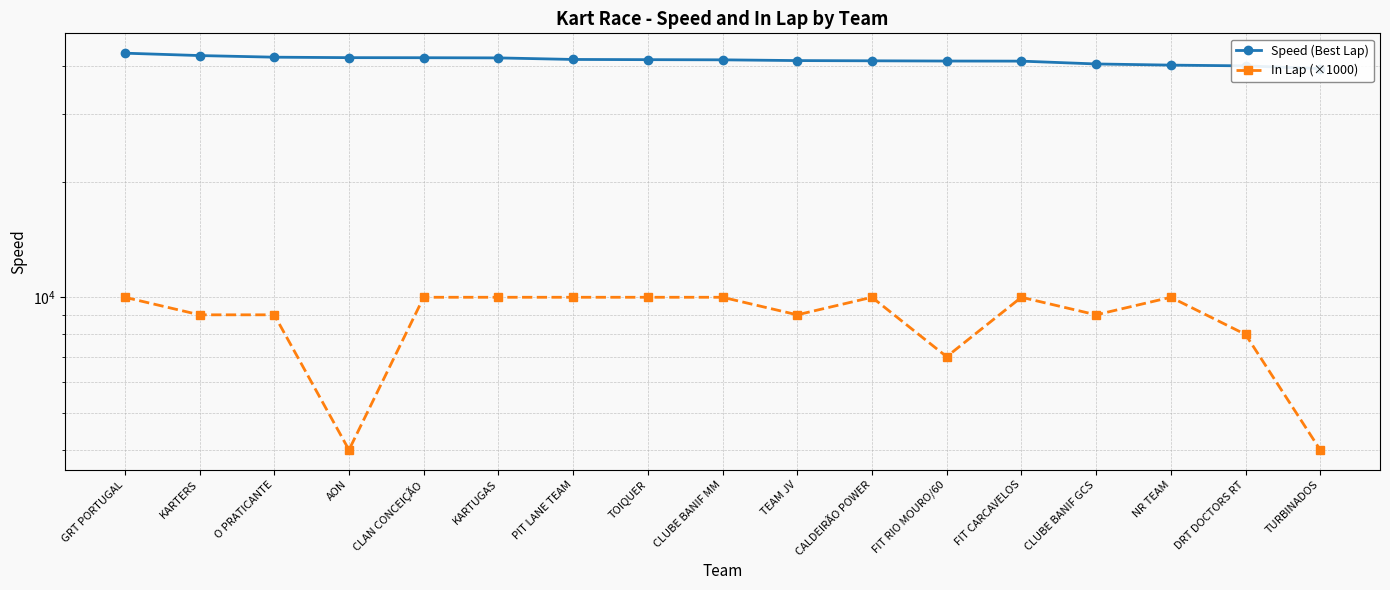

Between TEAM JV and FIT CARCAVELOS, which series saw the biggest shift?

In Lap (×1000)